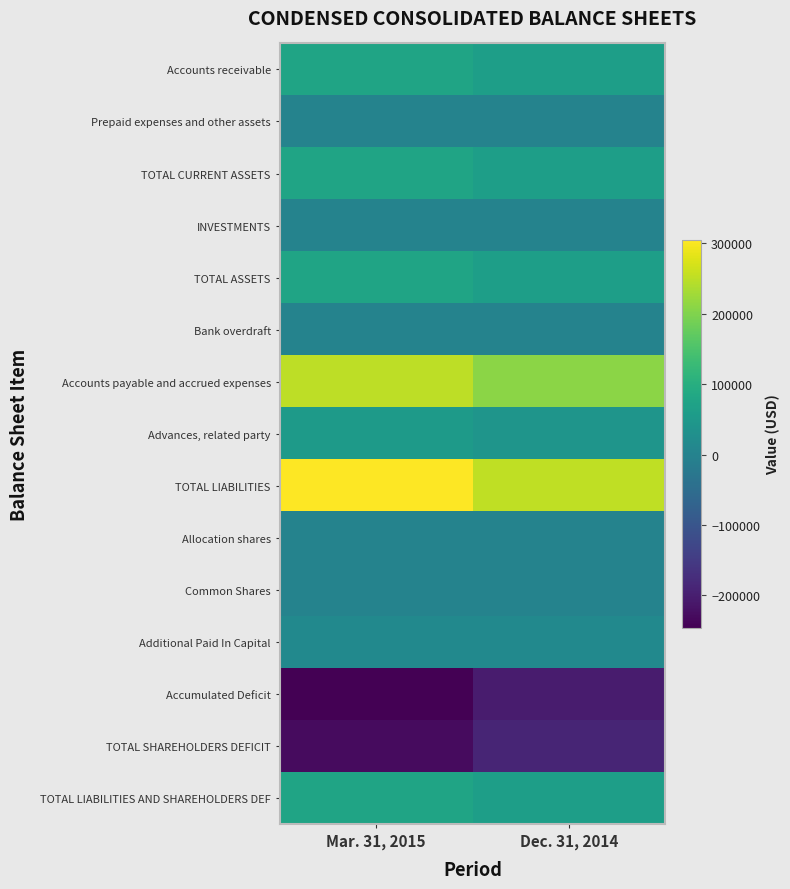

Reading right to left, list all the values displayed in this chart.

Accounts receivable: Dec. 31, 2014=62500	Mar. 31, 2015=75000
Prepaid expenses and other assets: Dec. 31, 2014=369	Mar. 31, 2015=369
TOTAL CURRENT ASSETS: Dec. 31, 2014=62869	Mar. 31, 2015=75369
INVESTMENTS: Dec. 31, 2014=6	Mar. 31, 2015=6
TOTAL ASSETS: Dec. 31, 2014=62875	Mar. 31, 2015=75375
Bank overdraft: Dec. 31, 2014=446	Mar. 31, 2015=487
Accounts payable and accrued expenses: Dec. 31, 2014=208585	Mar. 31, 2015=249862
Advances, related party: Dec. 31, 2014=42558	Mar. 31, 2015=54641
TOTAL LIABILITIES: Dec. 31, 2014=251589	Mar. 31, 2015=304990
Allocation shares: Dec. 31, 2014=1000	Mar. 31, 2015=1000
Common Shares: Dec. 31, 2014=7	Mar. 31, 2015=7
Additional Paid In Capital: Dec. 31, 2014=14999	Mar. 31, 2015=14999
Accumulated Deficit: Dec. 31, 2014=-204720	Mar. 31, 2015=-245621
TOTAL SHAREHOLDERS DEFICIT: Dec. 31, 2014=-188714	Mar. 31, 2015=-229615
TOTAL LIABILITIES AND SHAREHOLDERS DEF: Dec. 31, 2014=62875	Mar. 31, 2015=75375